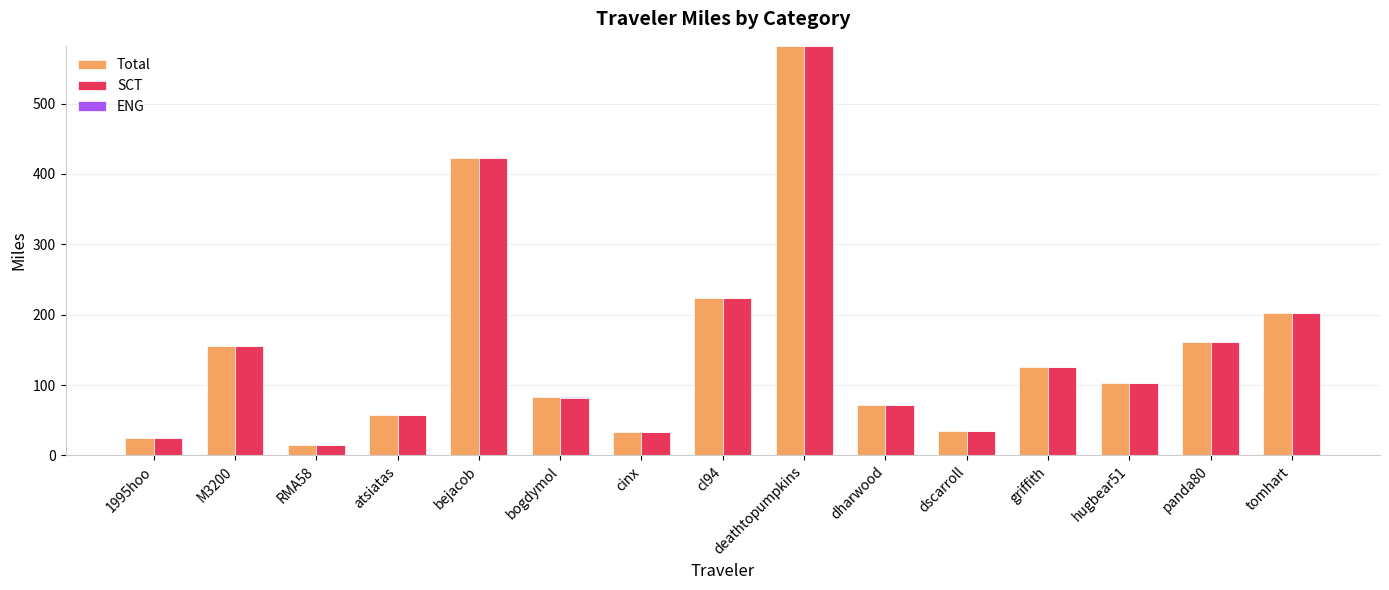

Between bejacob and RMA58, which is larger?

bejacob